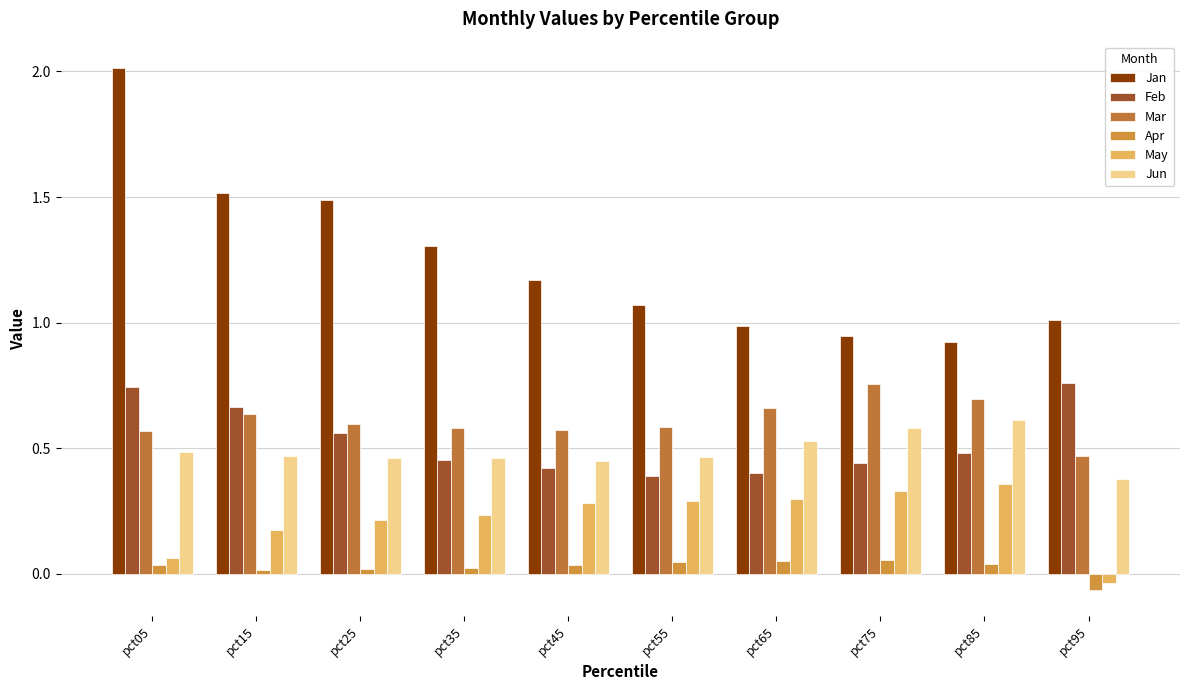

True or false: Apr has a value of 0.0 at pct45.

True